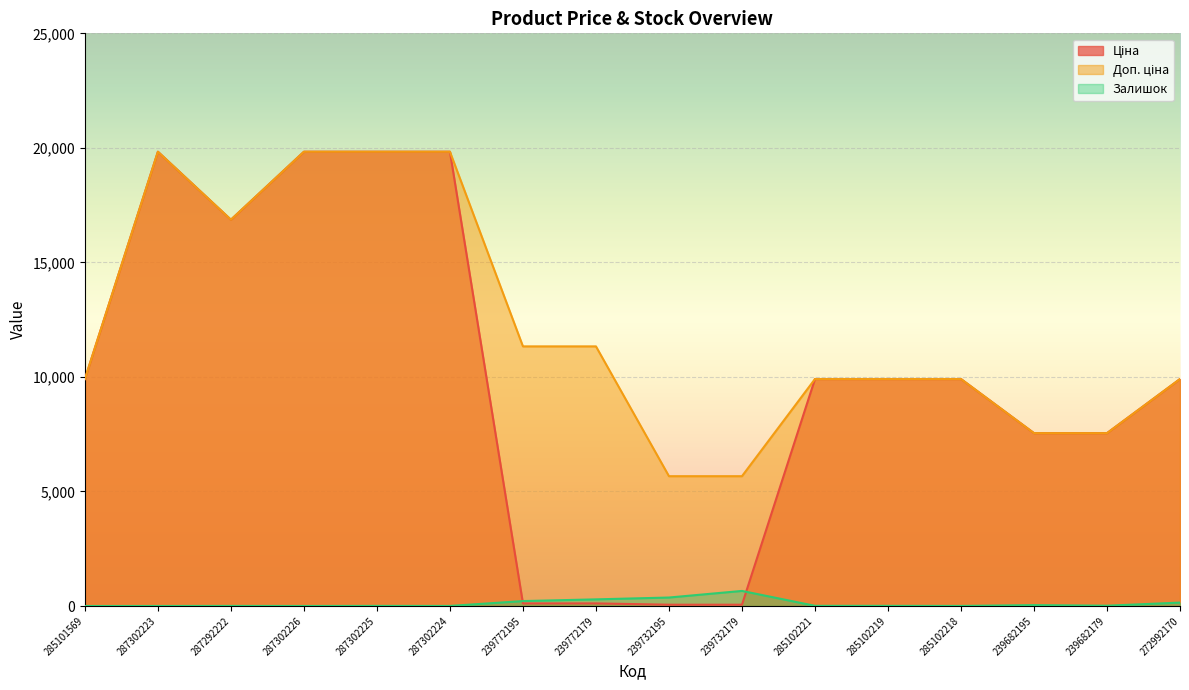

True or false: Ціна has a value of 11105.9 at 239682195.

False